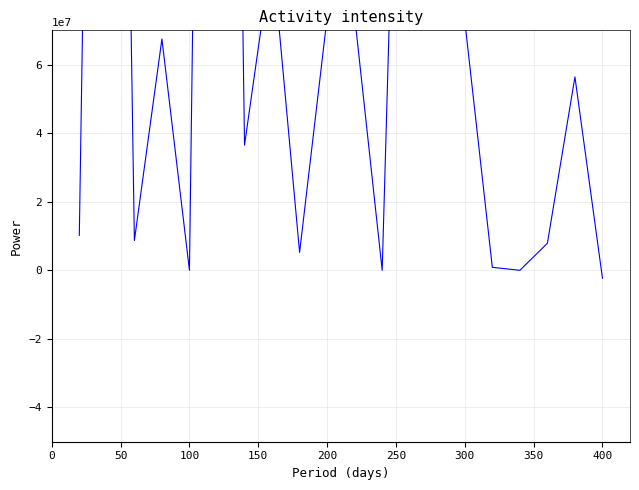

Is it true that the value at 0 is 5548940.5?

False